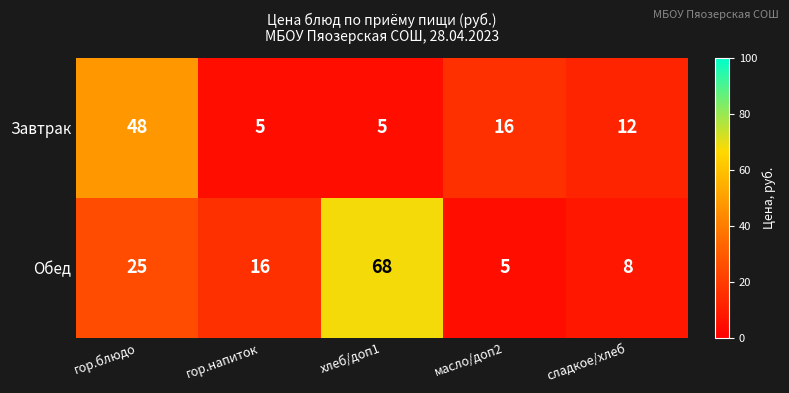

What is the greatest value displayed?

68